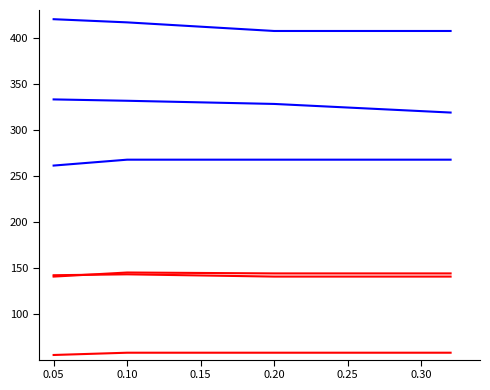

Does the chart display data point markers on the line(s)?

No